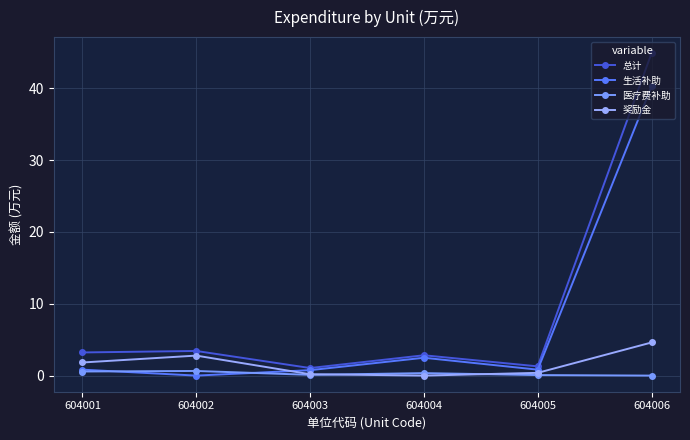

Count the number of data series in this chart.

4